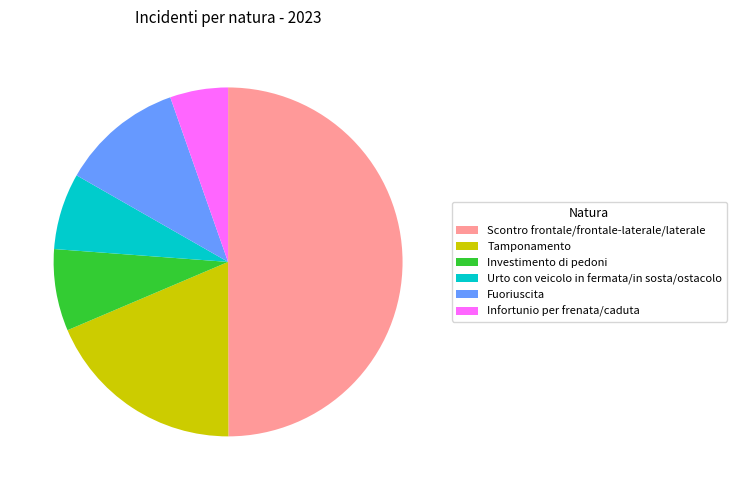

Combined, do Urto con veicolo in fermata/in sosta/ostacolo and Investimento di pedoni account for over 50%?

No